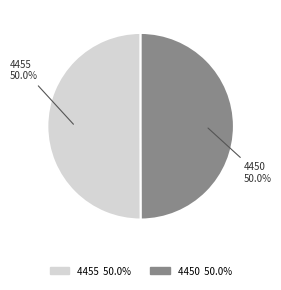

How many segments does this pie chart have?

2